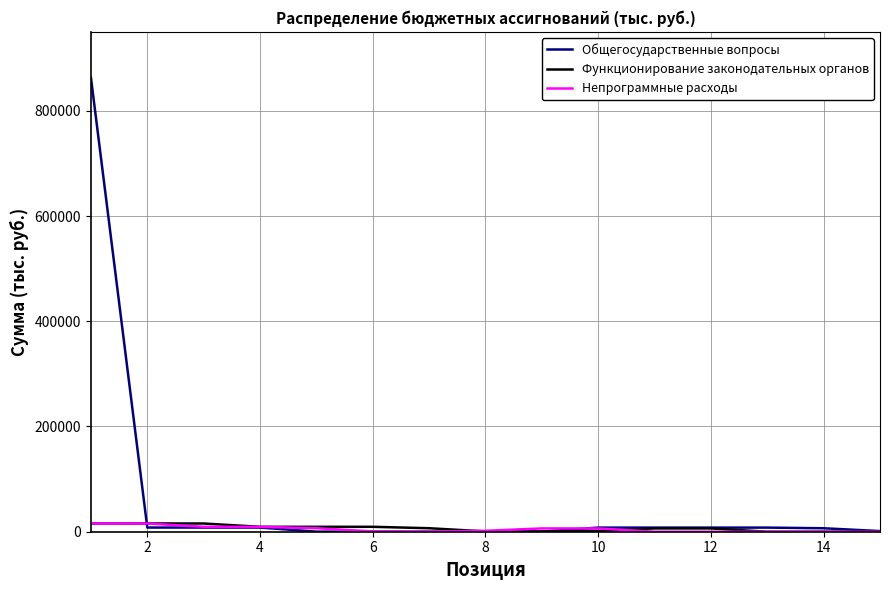

What is the greatest value displayed?

862942.9